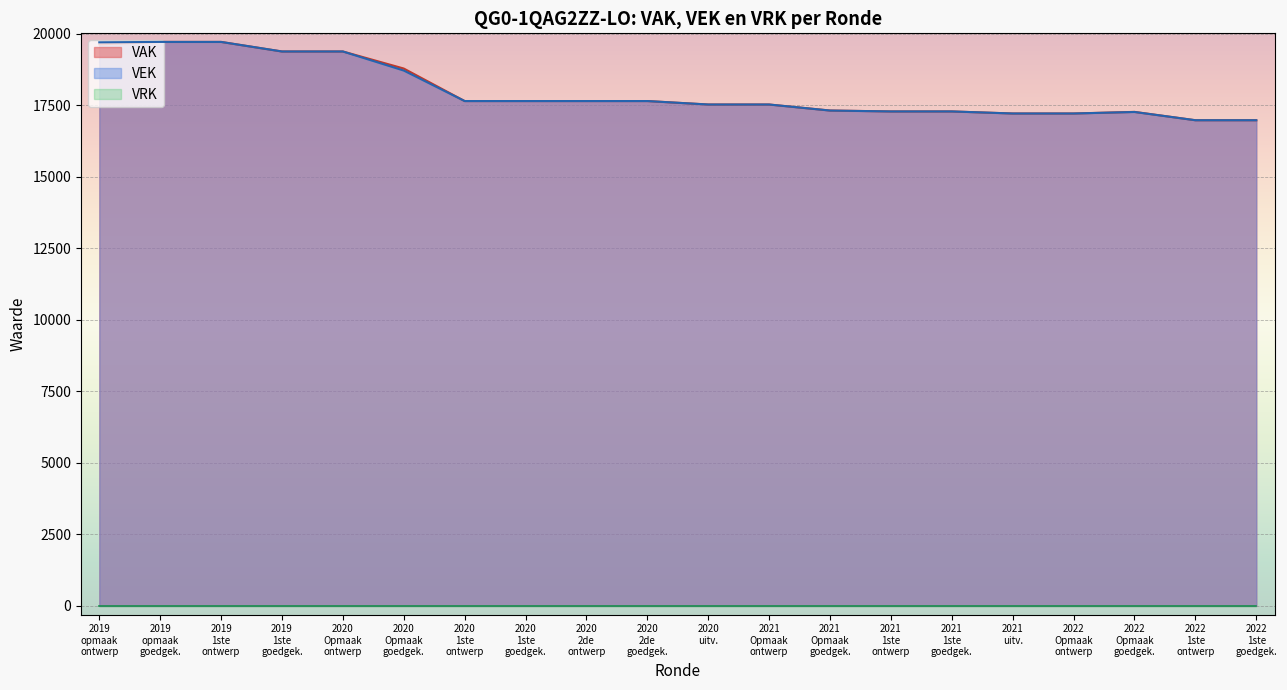

What is the maximum value shown in the chart?

19708